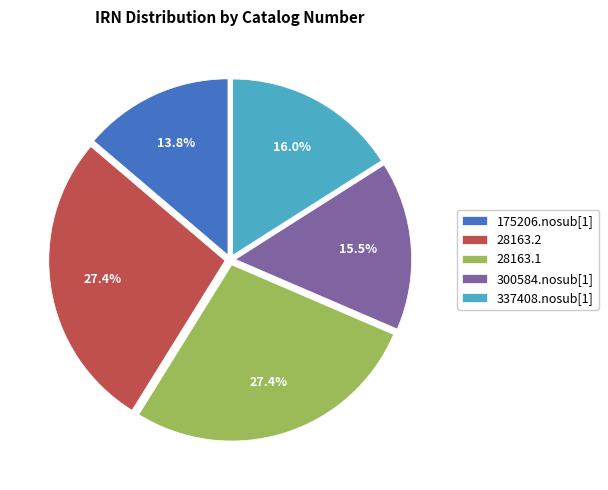

What is the ratio of the value at 28163.2 to the value at 300584.nosub[1]?

1.8